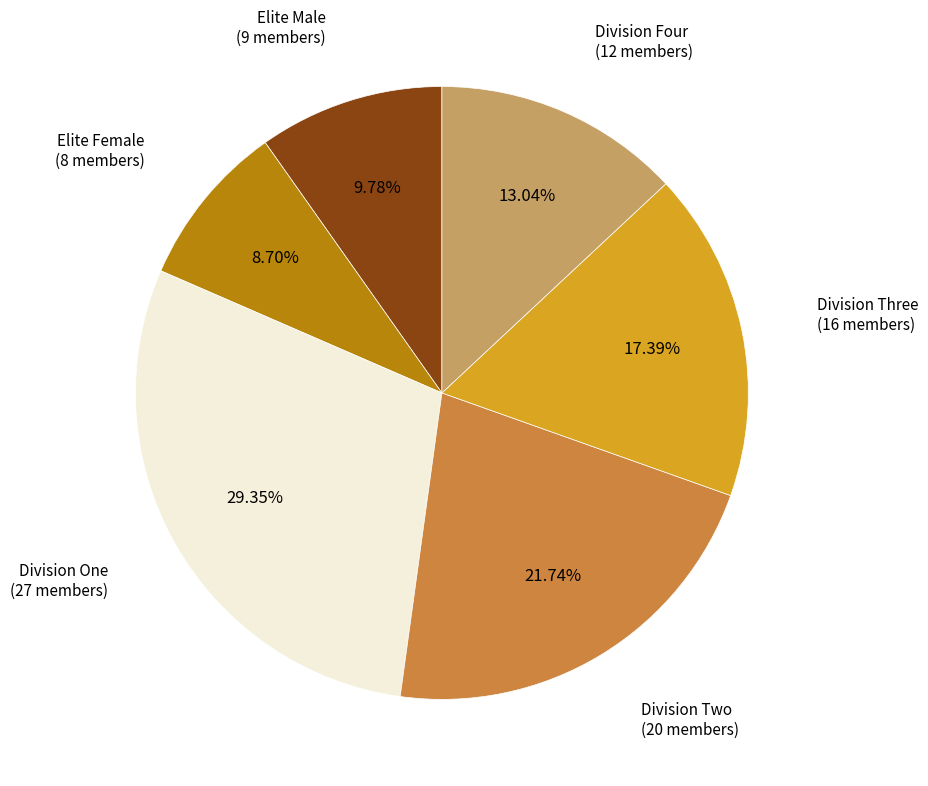

What percentage is the Elite Male slice, to the nearest percent?

10%